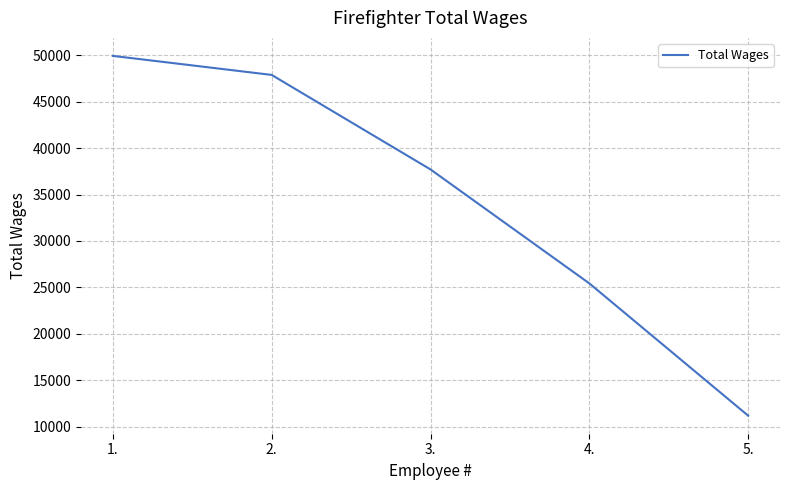

What is the sum of all values?

172128